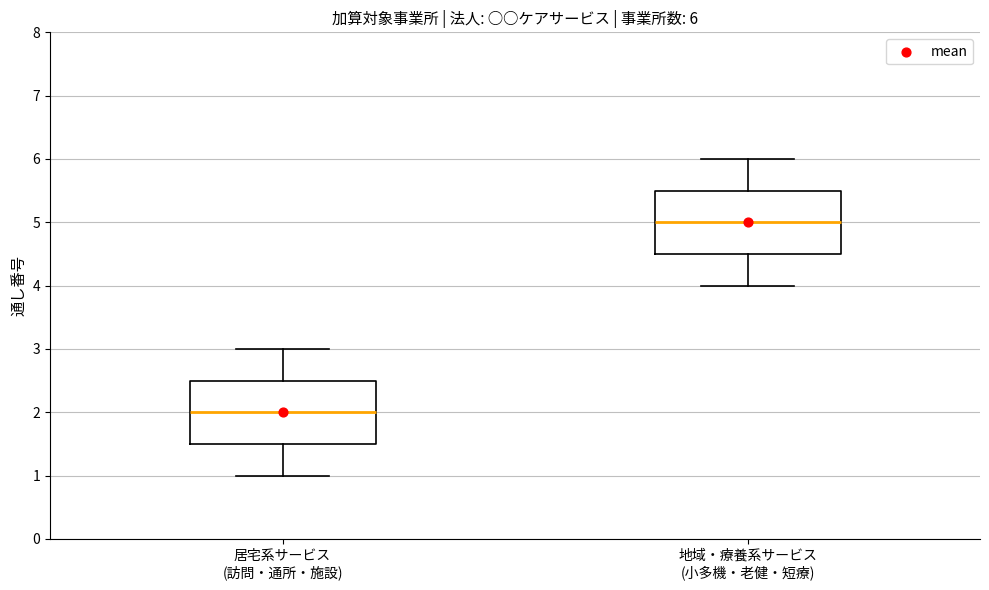

Which box has the highest median line?

地域・療養系サービス (小多機・老健・短療)